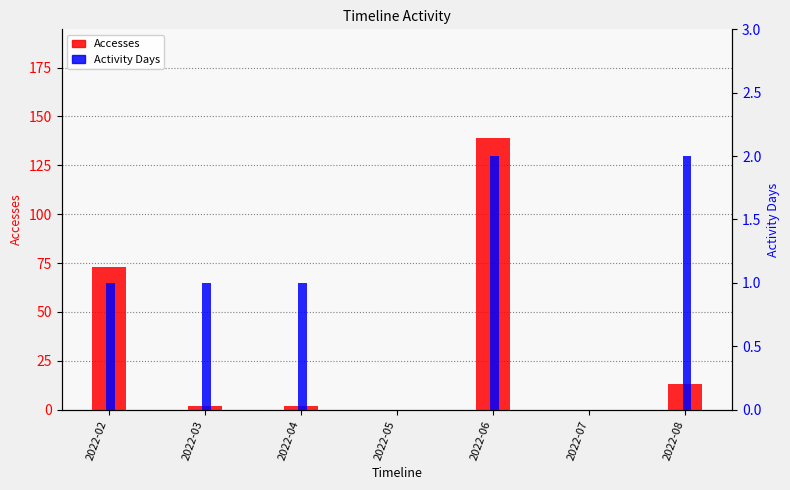

What is the difference between the highest and lowest values at 2022-04?

1